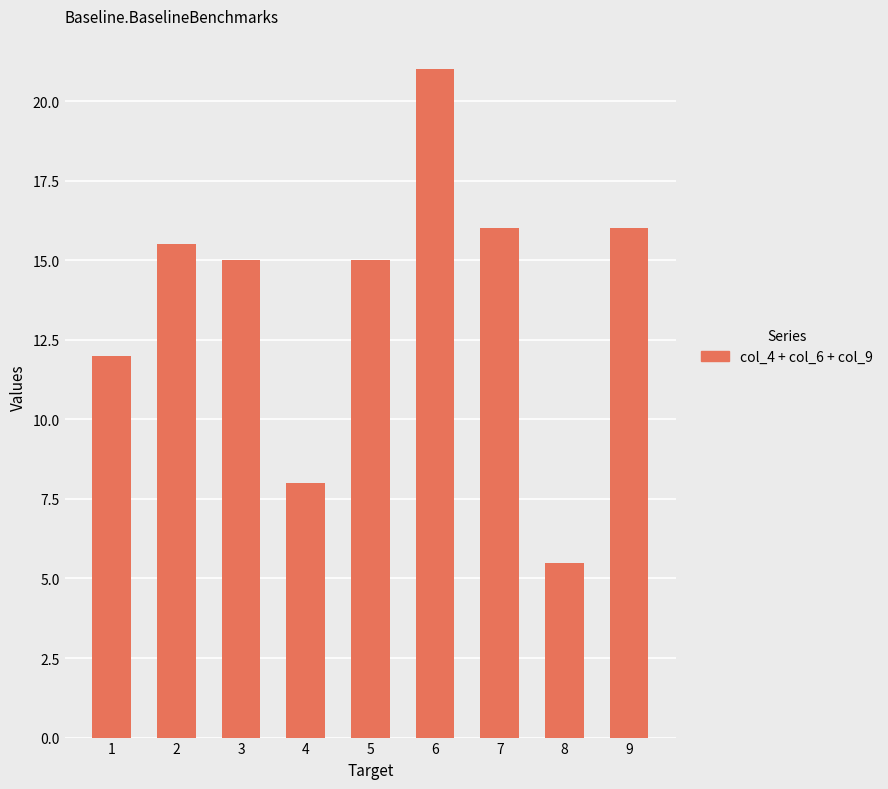

What is the change in value from 1 to 7?

+4.0